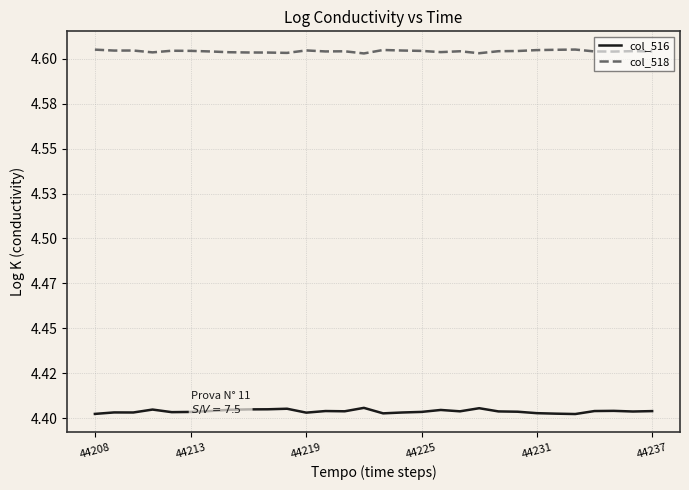

Does the chart display data point markers on the line(s)?

No